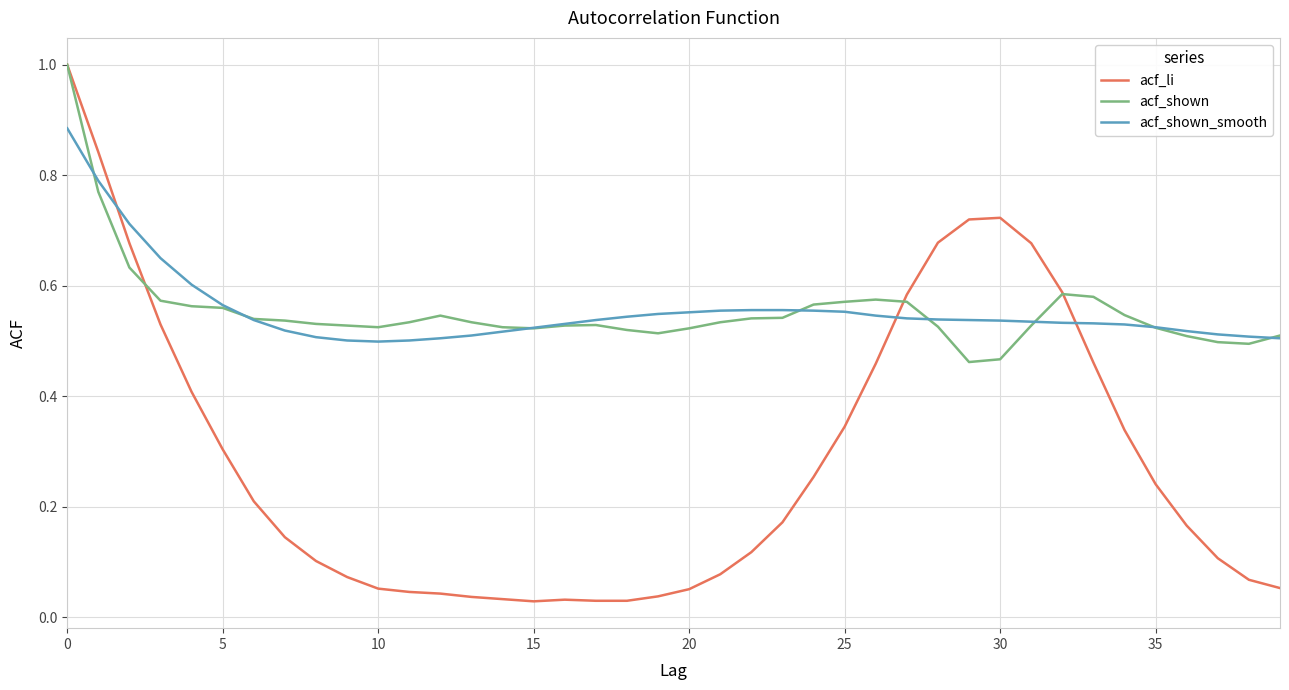

Which series has the widest spread of values?

acf_li